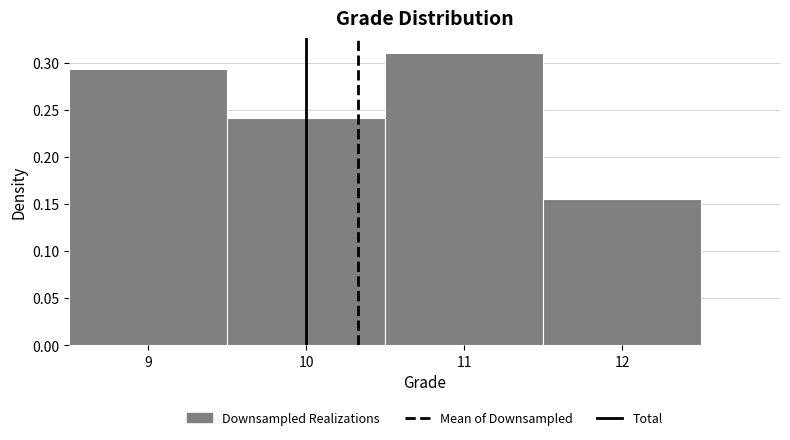

Reading left to right, list every bar in this chart as the range it spans on the x-axis followed by its height. The values are not printed on the chart, so give them approximately, as read against the axis.

8.5 to 9.5: 0.295
9.5 to 10.5: 0.240
10.5 to 11.5: 0.310
11.5 to 12.5: 0.155